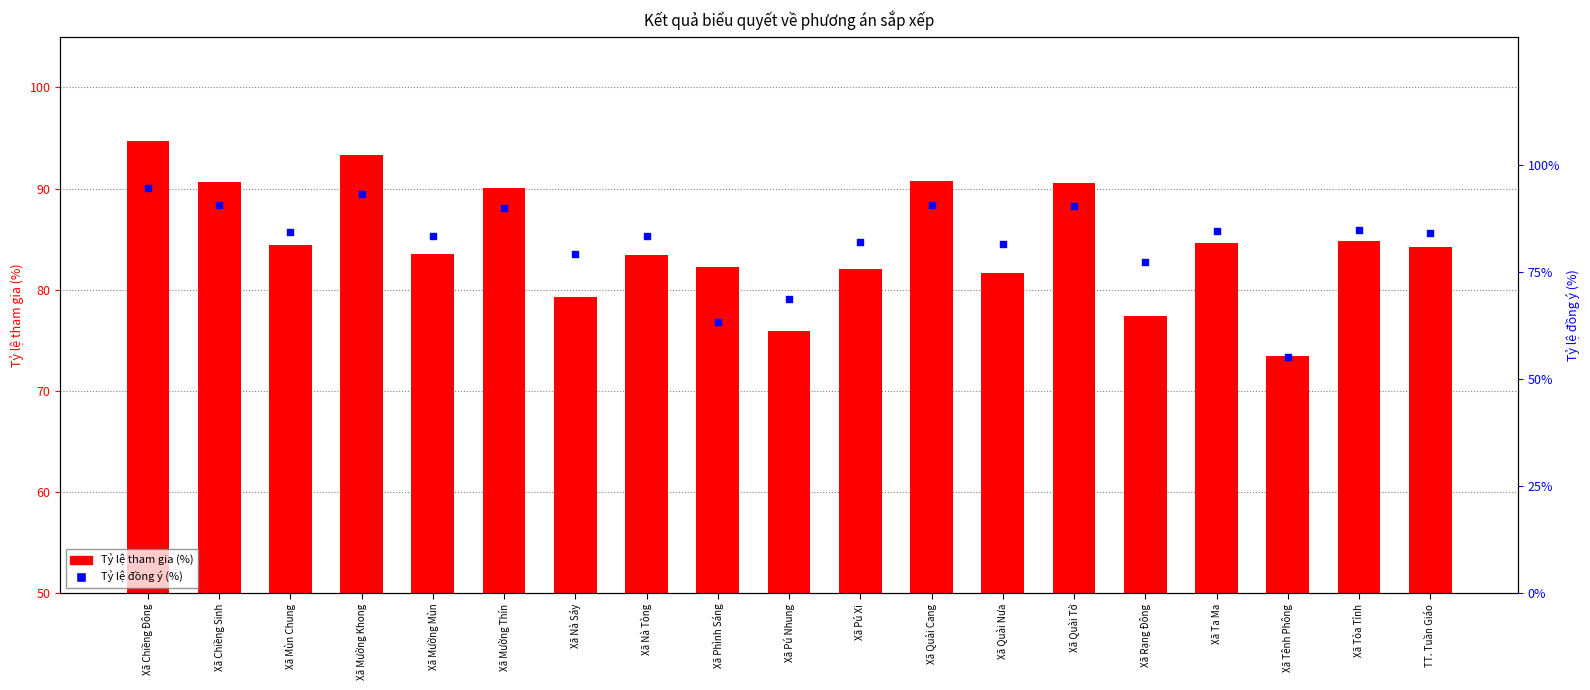

At how many categories does at least one series exceed 92?

2